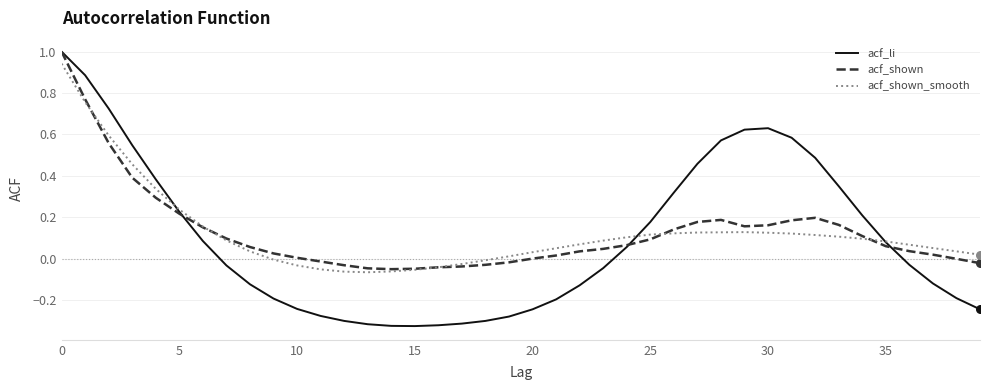

Which series has the largest range (max minus min)?

acf_li